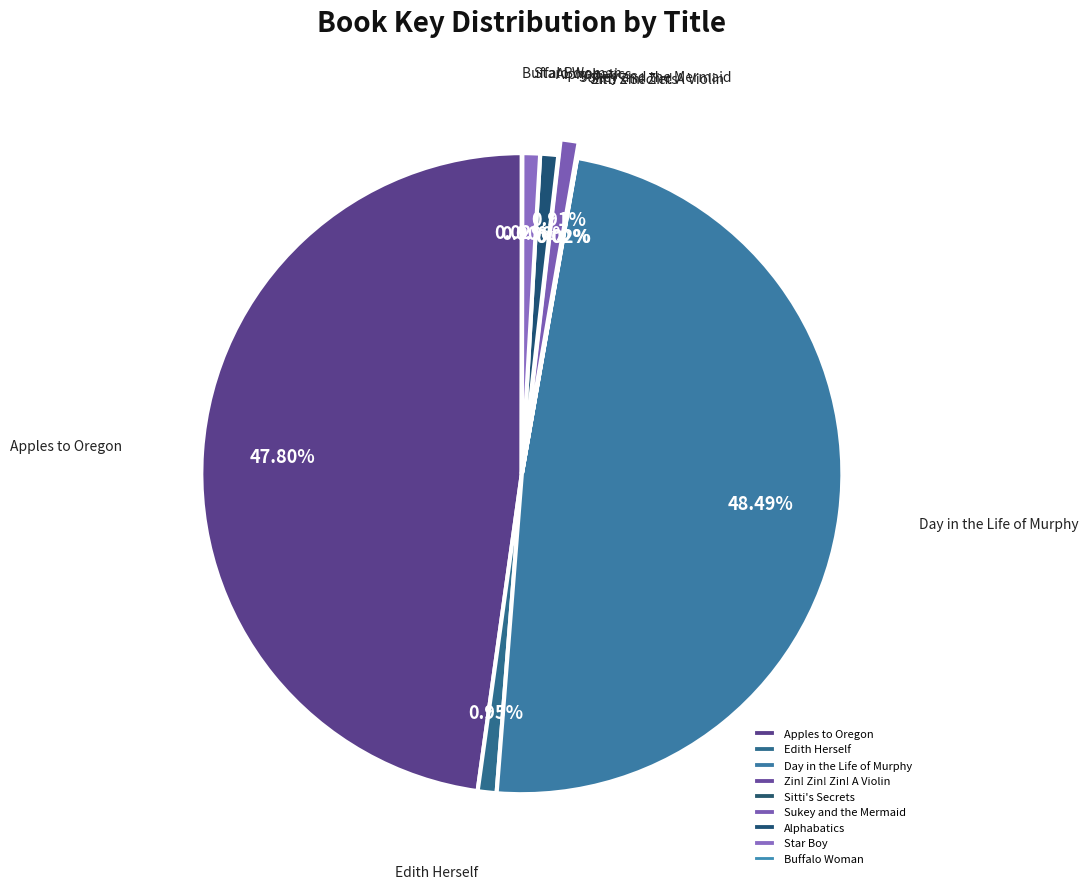

What is the largest slice in the pie chart?

Day in the Life of Murphy